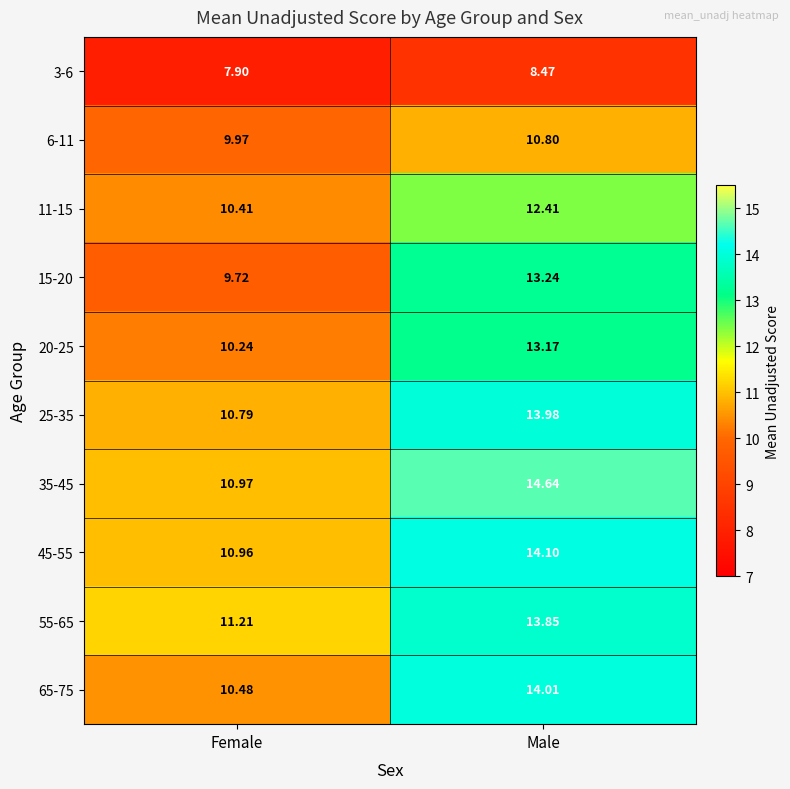

At which label does 55-65 reach its minimum?

Female